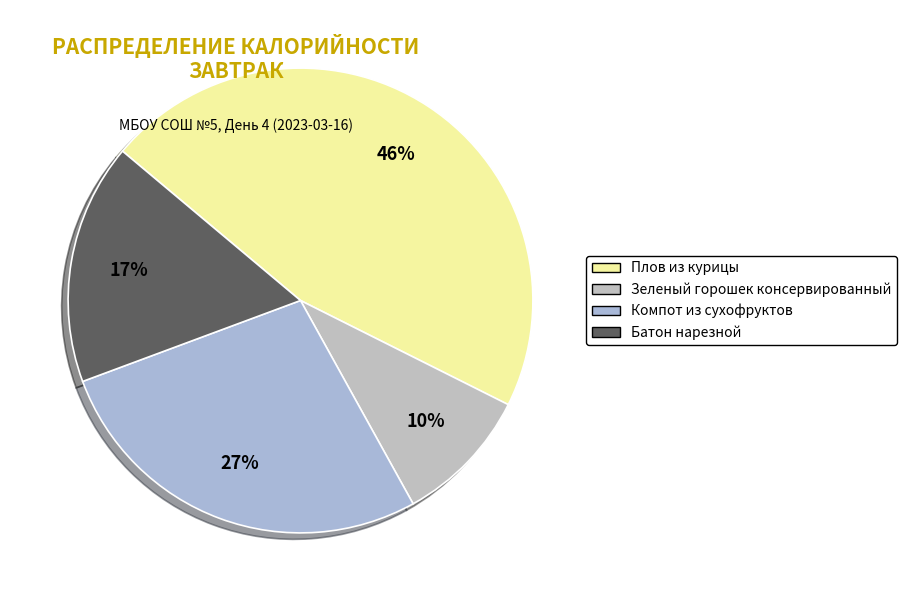

The Компот из сухофруктов slice represents 27% of the pie. True or false?

True